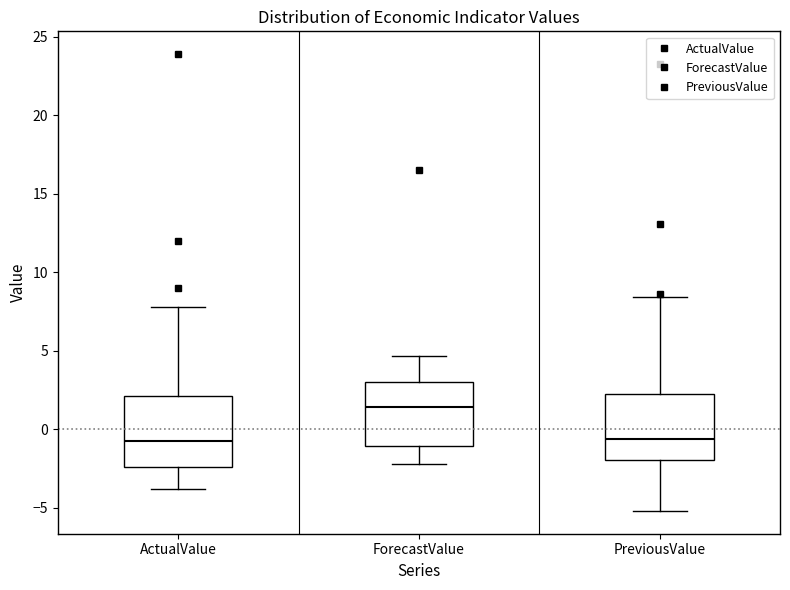

Reading left to right, transcribe this box plot: for each box, give where its median line is, the range the box spans, and where its two whiskers end, as read against the y-axis. The values are not printed on the chart, so give them approximately, as read against the axis.

ActualValue: median -0.5, box -2.5 to 2.0, whiskers -4.0 to 8.0
ForecastValue: median 1.5, box -1.0 to 3.0, whiskers -2.0 to 4.5
PreviousValue: median -0.5, box -2.0 to 2.0, whiskers -5.0 to 8.5